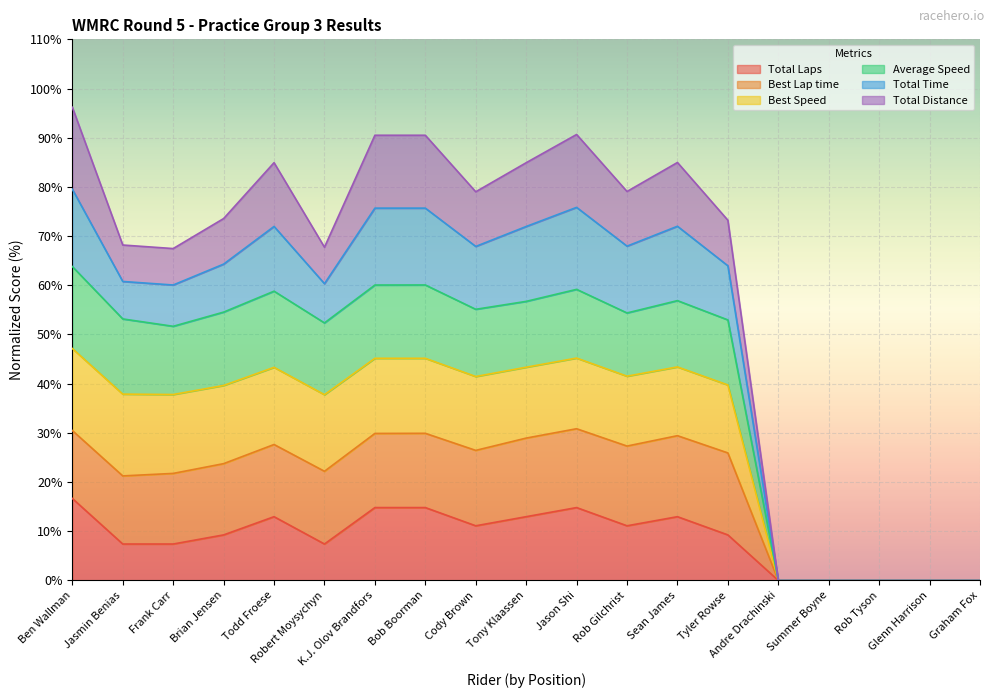

At which label is Average Speed closest to 39?

Frank Carr